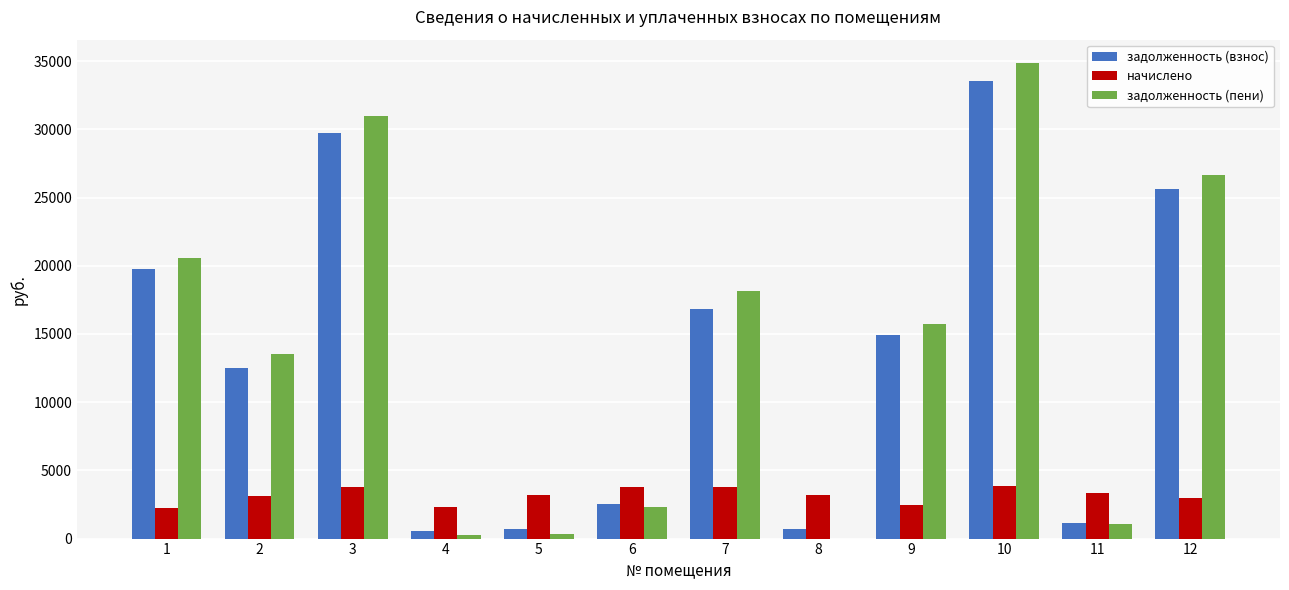

How many data points does each series have?

12